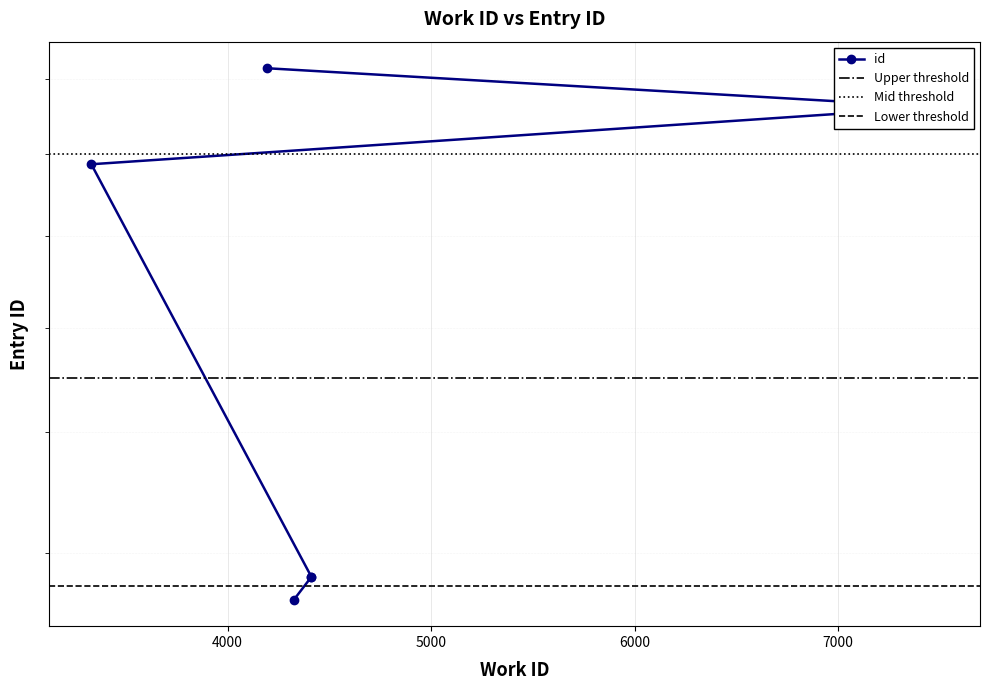

Reading left to right, extract all data points from this chart.

4326=11300	4411=11632	4411=11637	3330=19734	7489=21232	4193=22316